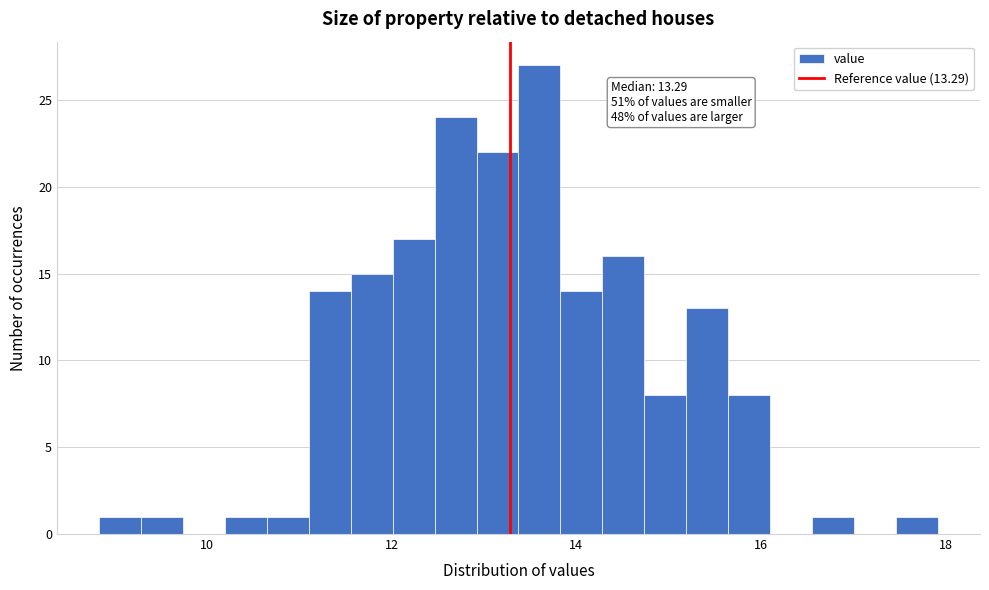

Read against the x-axis, roughly where is the centre of the tallest bar?

13.6